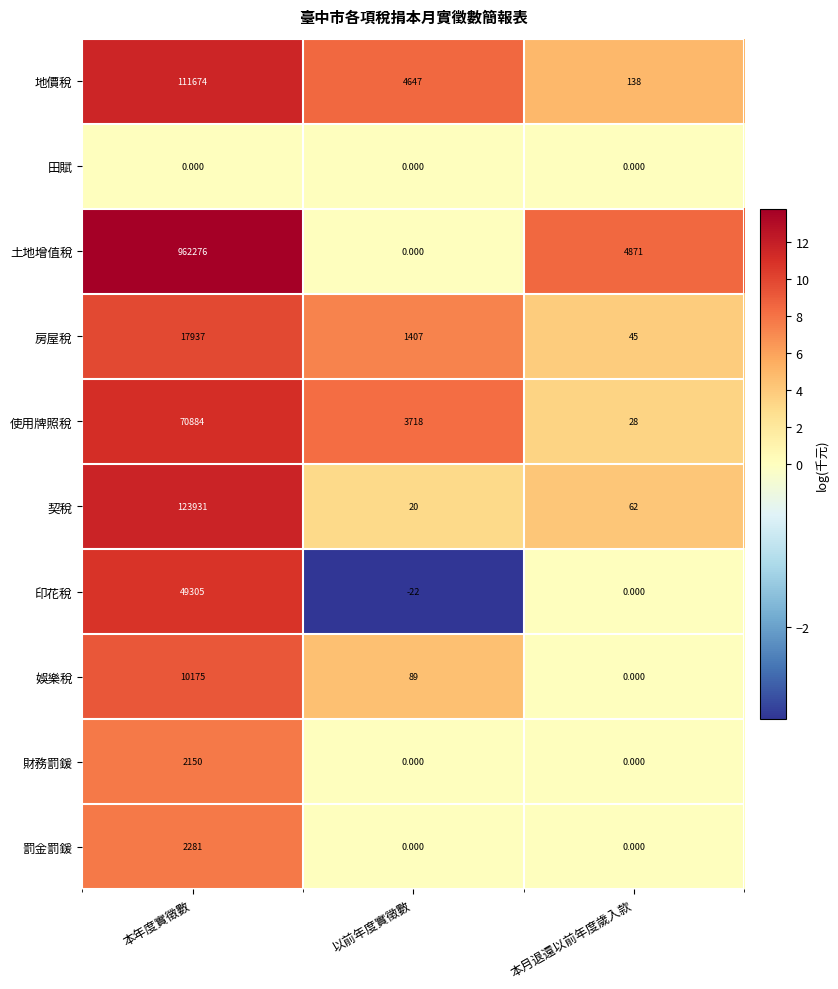

What is the maximum value shown in the chart?

962276